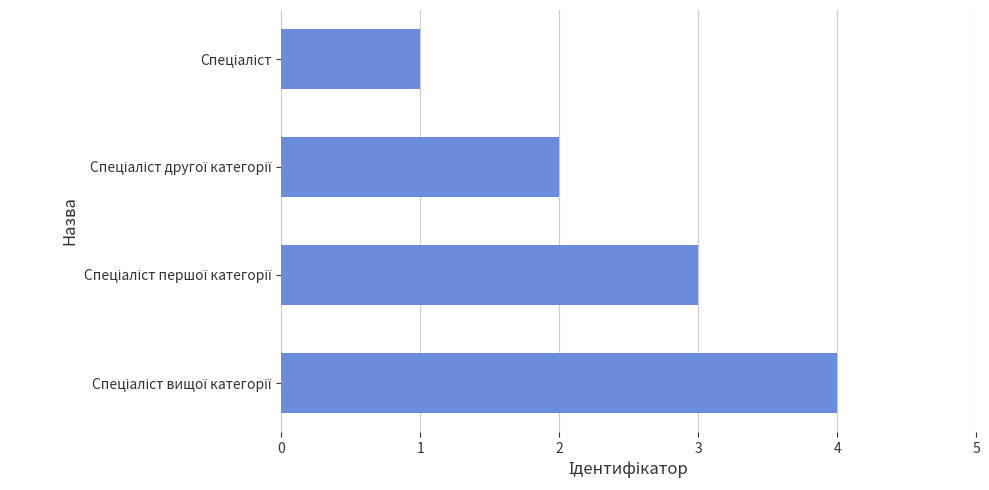

Are the bars horizontal?

Yes